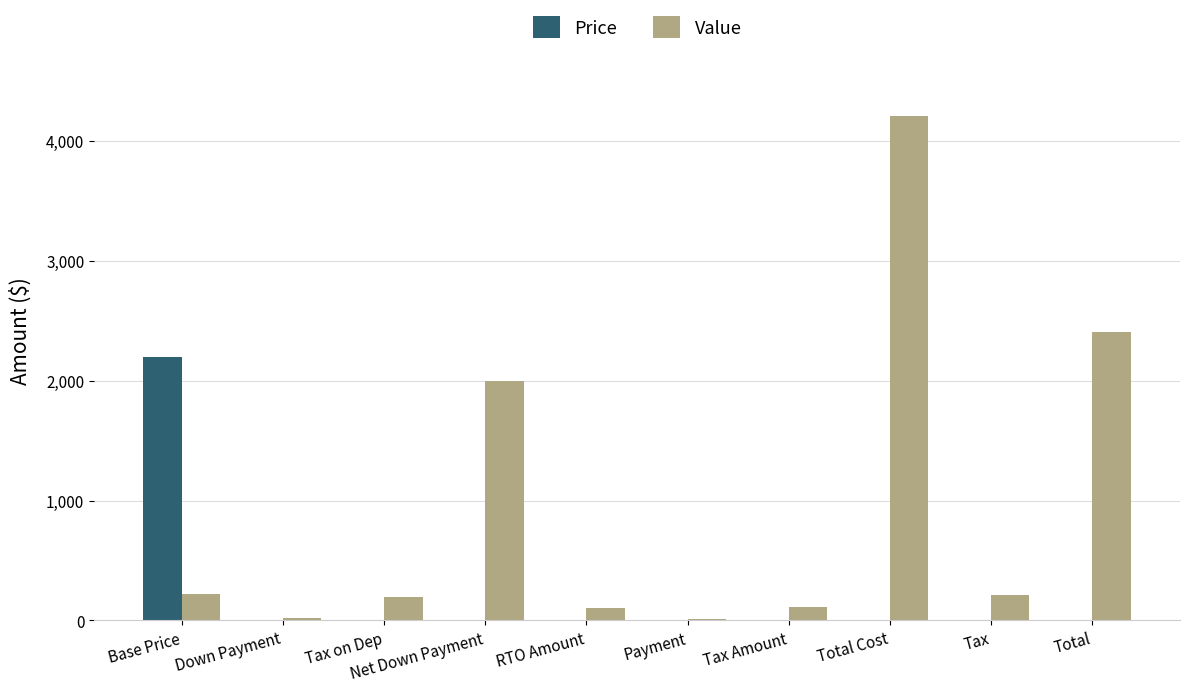

Where is Value nearest to the value 2107?

Net Down Payment